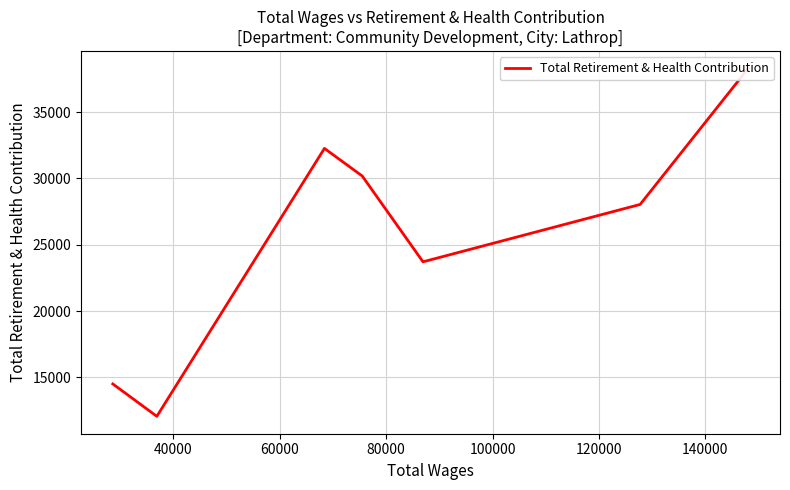

Does the chart have visible grid lines?

Yes